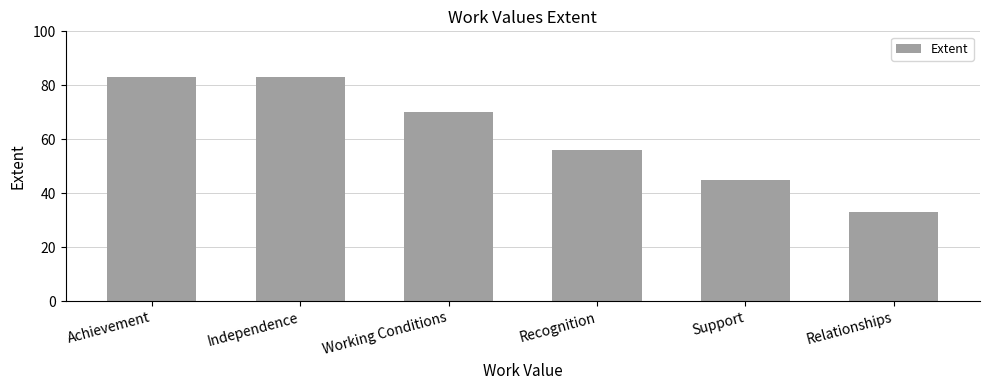

How many categories are shown in the chart?

6